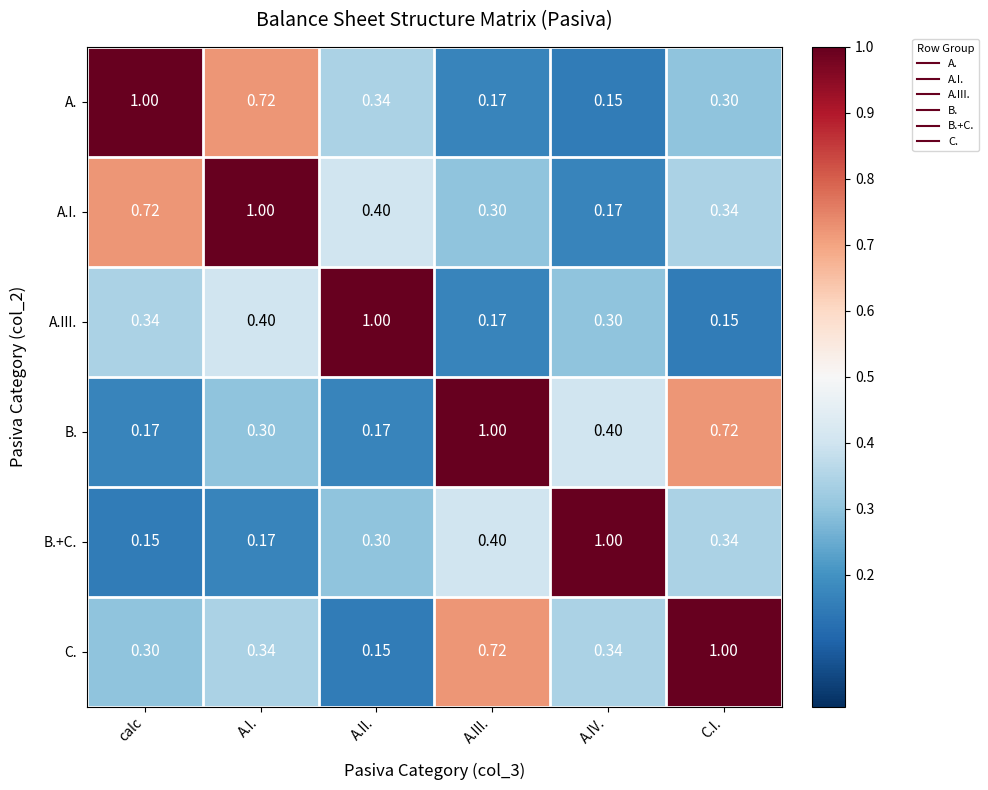

At which label does B.+C. reach its peak?

A.IV.